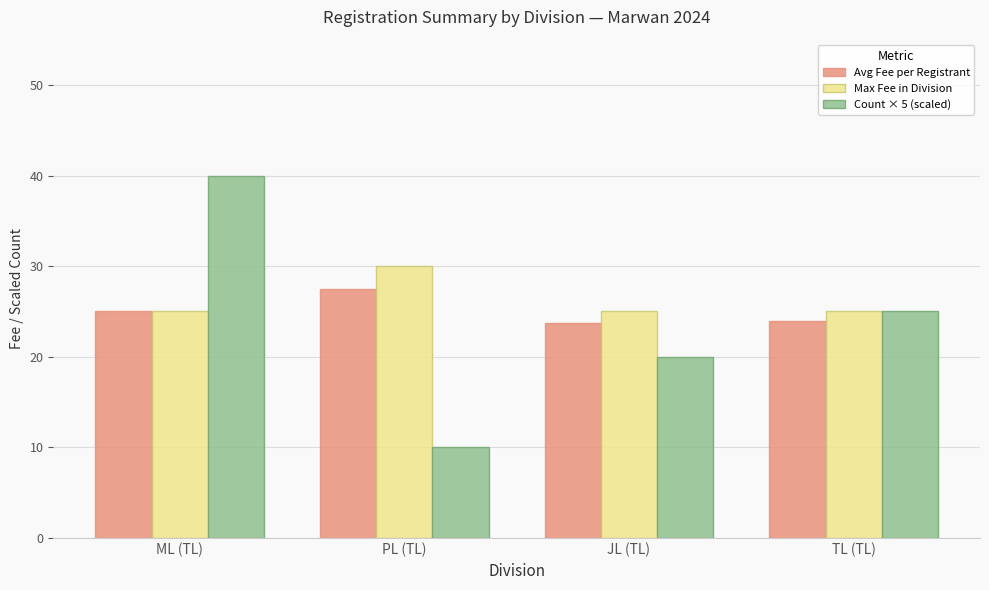

Rank the series by their maximum value, from highest to lowest.

Count × 5 (scaled), Max Fee in Division, Avg Fee per Registrant